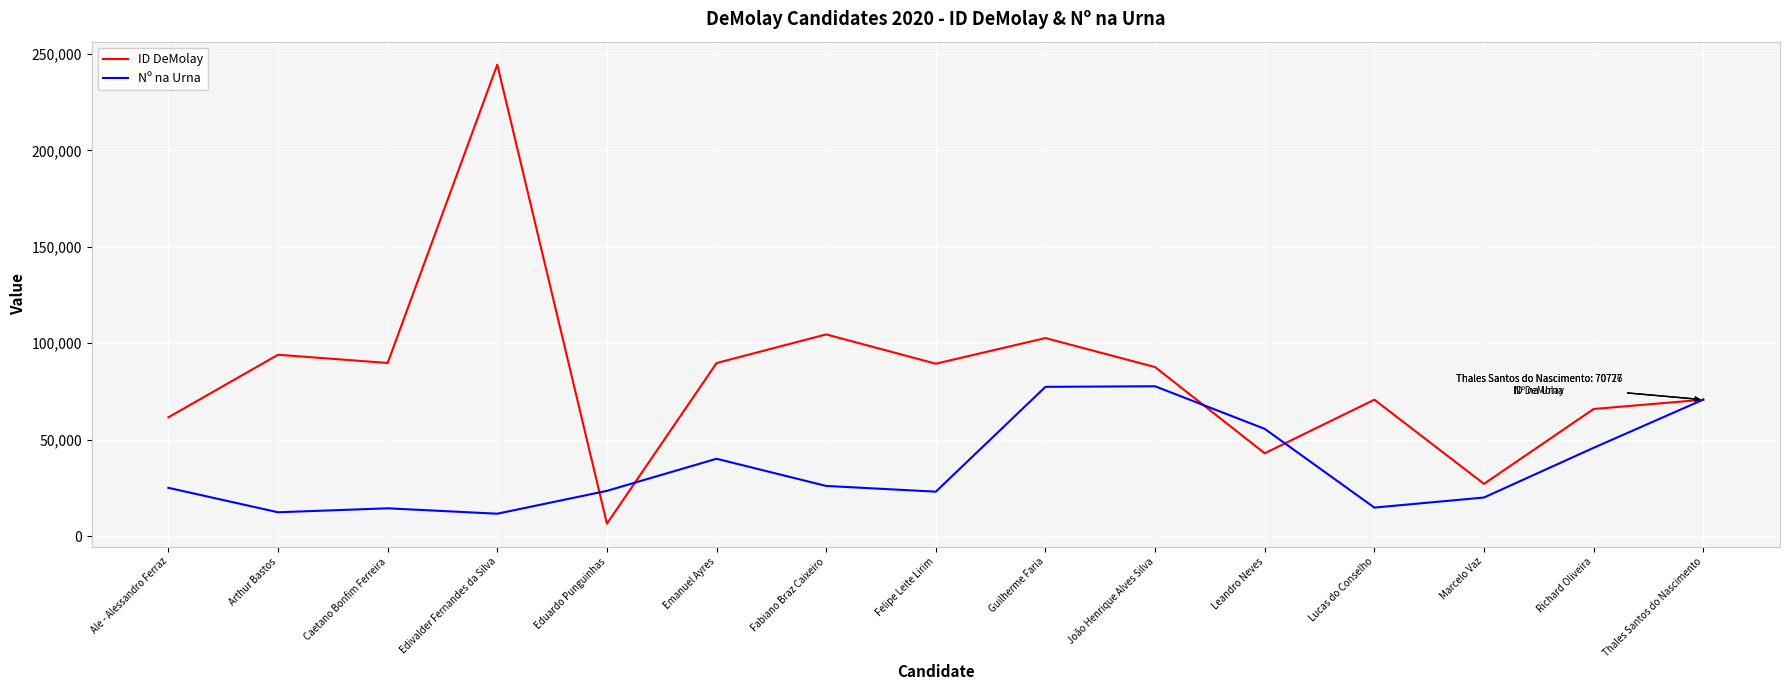

How many values in the ID DeMolay series are below 87661?

7